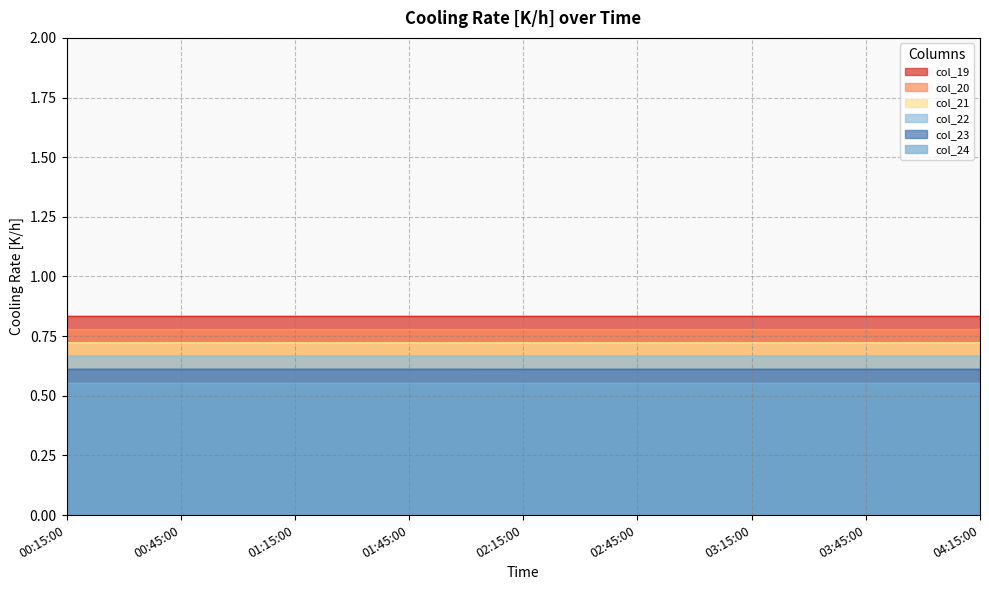

Is the value of col_20 at 01:00:00 greater than the value of col_22 at 03:30:00?

Yes